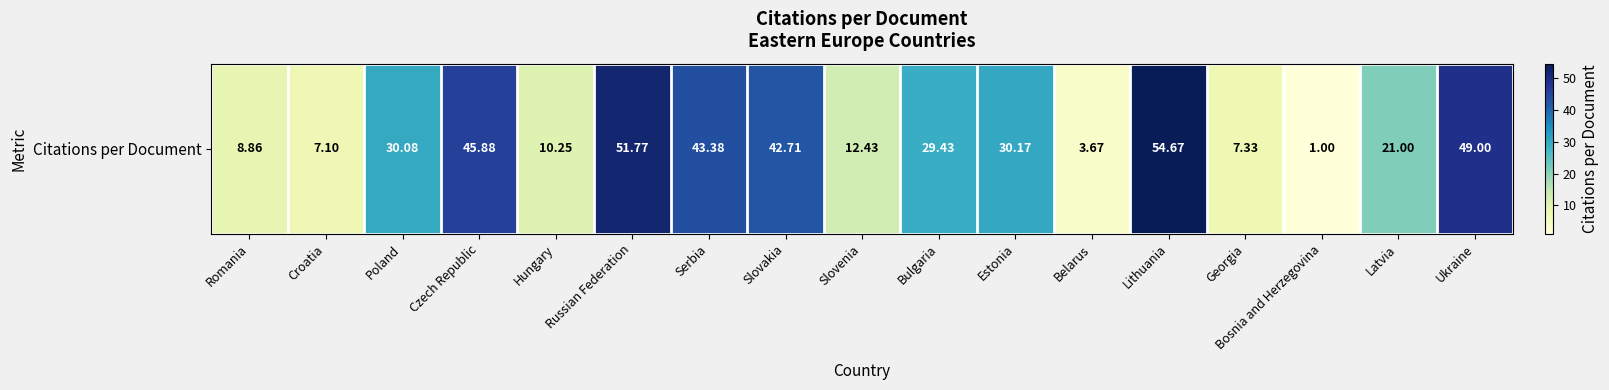

Reading right to left, what are all the values shown in this chart?

Ukraine=49.0	Latvia=21.0	Bosnia and Herzegovina=1.0	Georgia=7.3	Lithuania=54.7	Belarus=3.7	Estonia=30.2	Bulgaria=29.4	Slovenia=12.4	Slovakia=42.7	Serbia=43.4	Russian Federation=51.8	Hungary=10.2	Czech Republic=45.9	Poland=30.1	Croatia=7.1	Romania=8.9